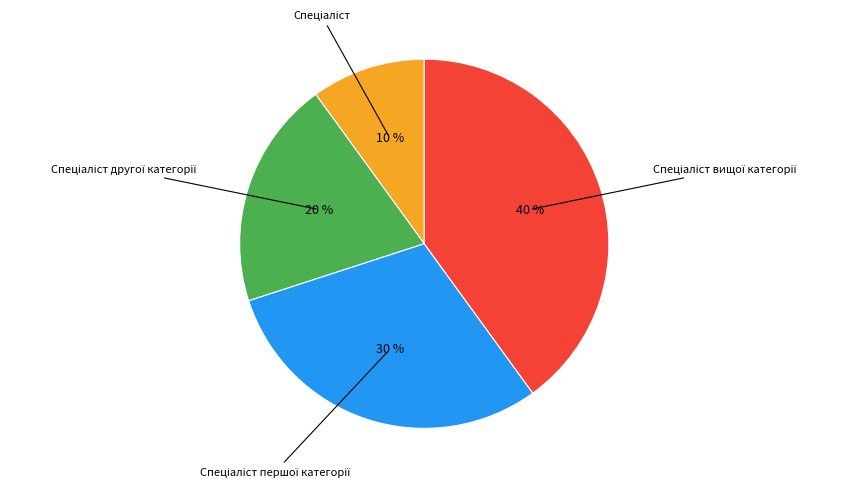

Is there any slice that represents more than half of the pie?

No